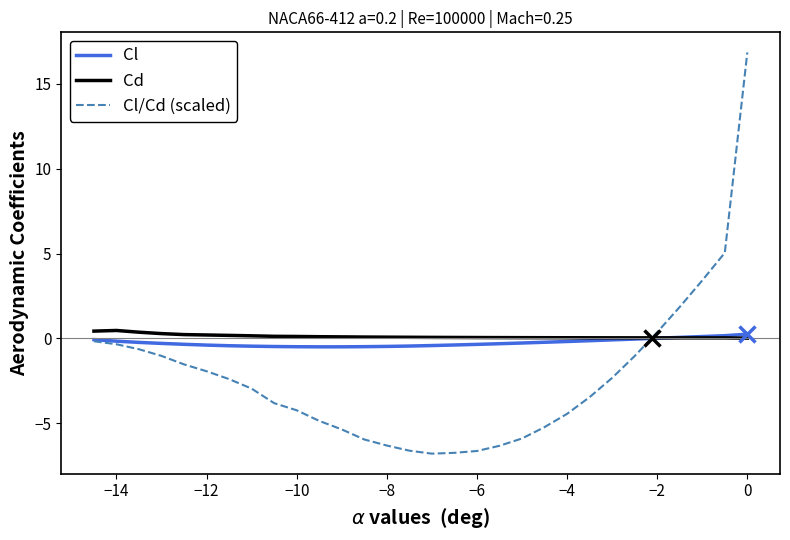

Which series has the largest range (max minus min)?

Cl/Cd (scaled)